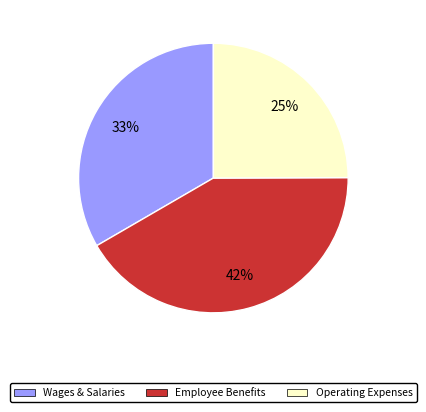

Does any single category account for the majority?

No